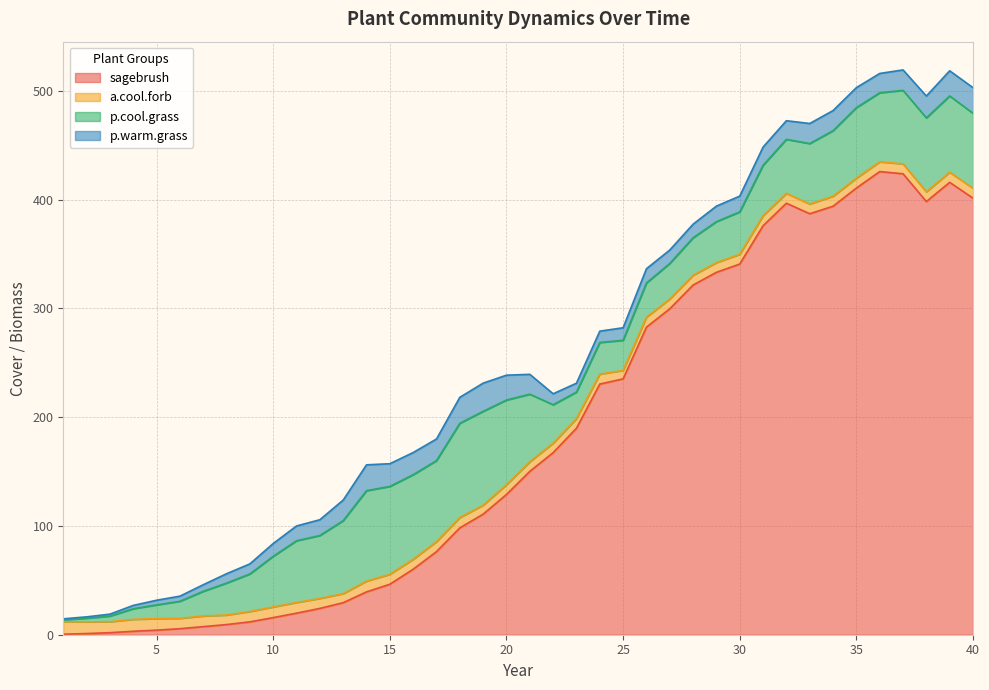

At which category is the sum across all series the highest?

37